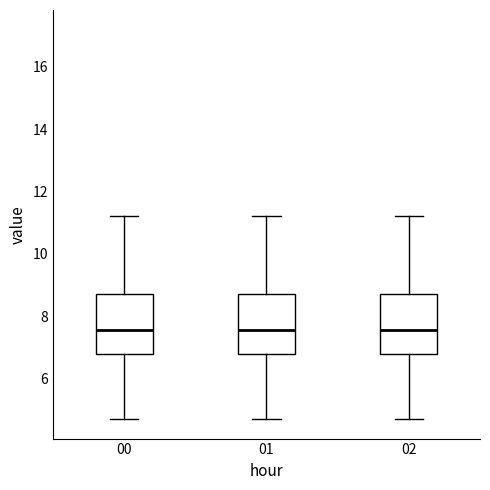

Where does the upper whisker of the box at x = 01 end on the y-axis? The values are not printed on the chart, so give them approximately, as read against the axis.

11.2